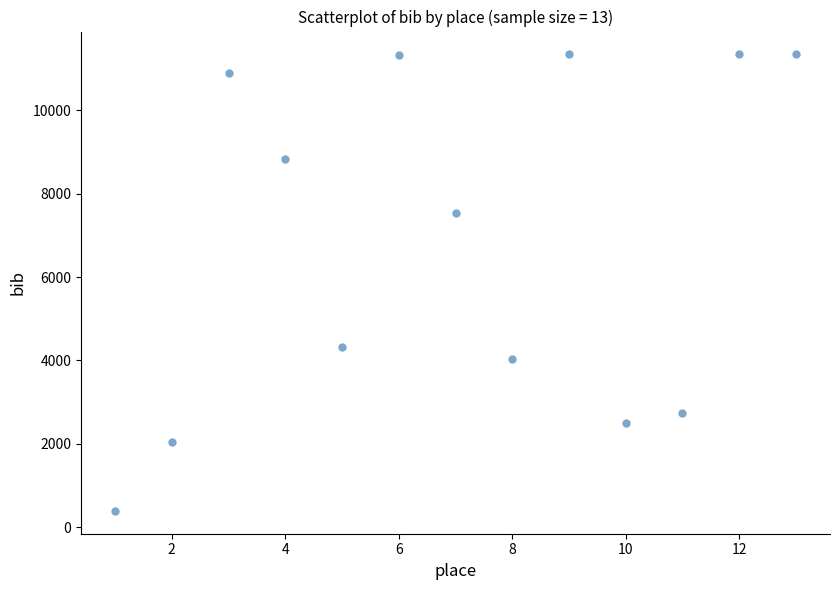

What is the range of Y values (max minus min)?

10942